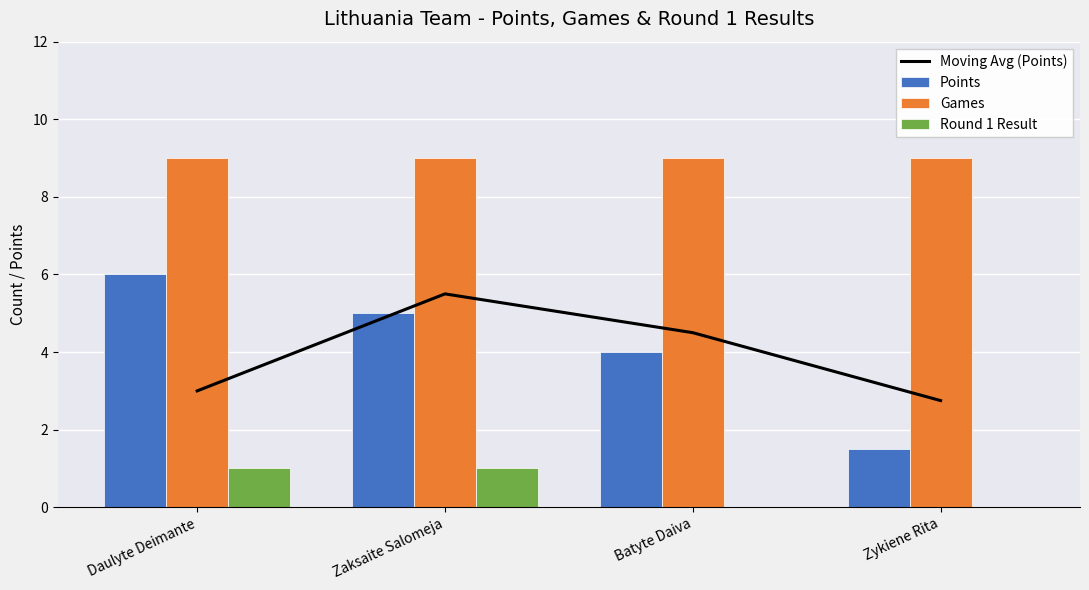

Does the chart contain stacked bars?

No